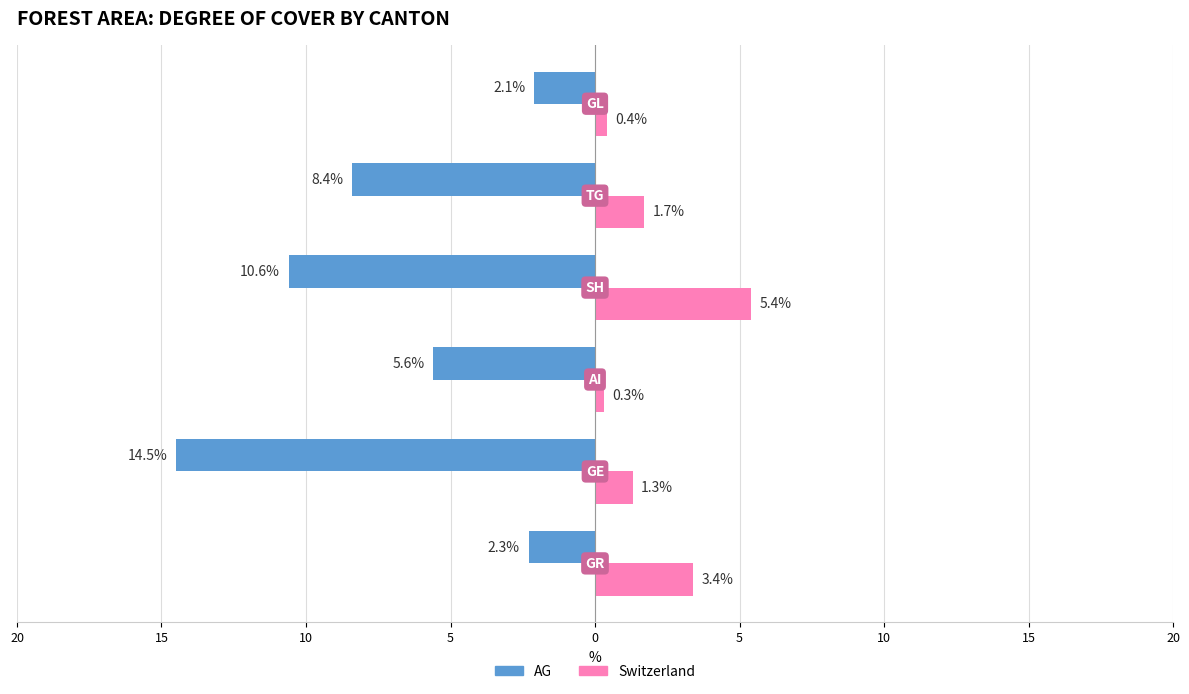

What are all the series names shown in the legend?

AG, Switzerland